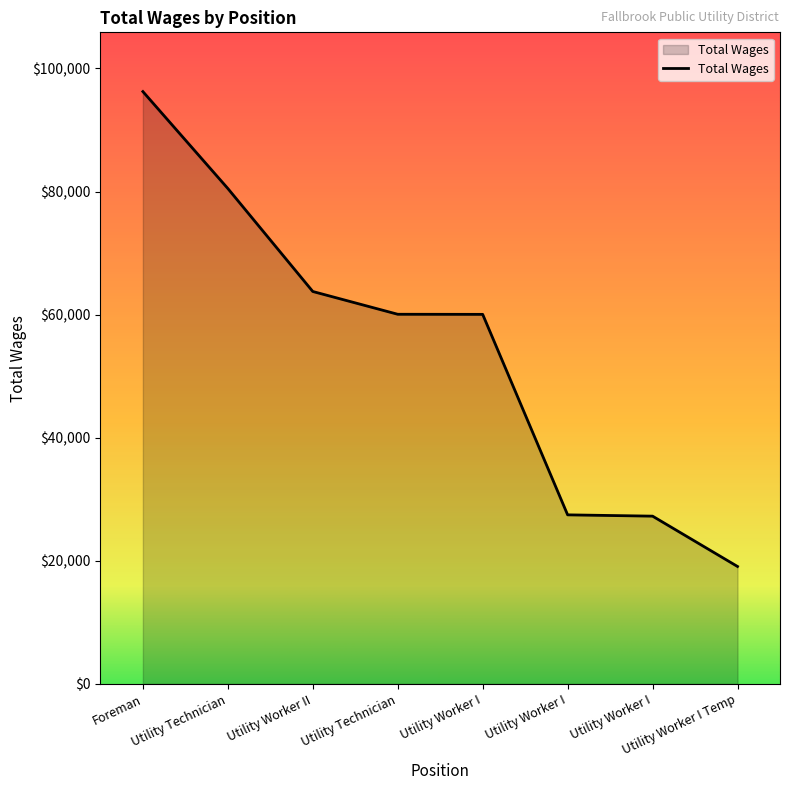

Reading right to left, list all the values displayed in this chart.

19080	27259	27470	60048	60063	63764	80501	96250